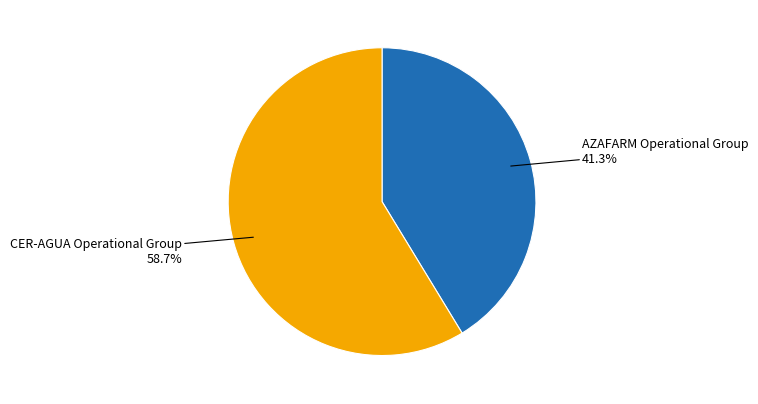

How many slices are in this pie chart?

2